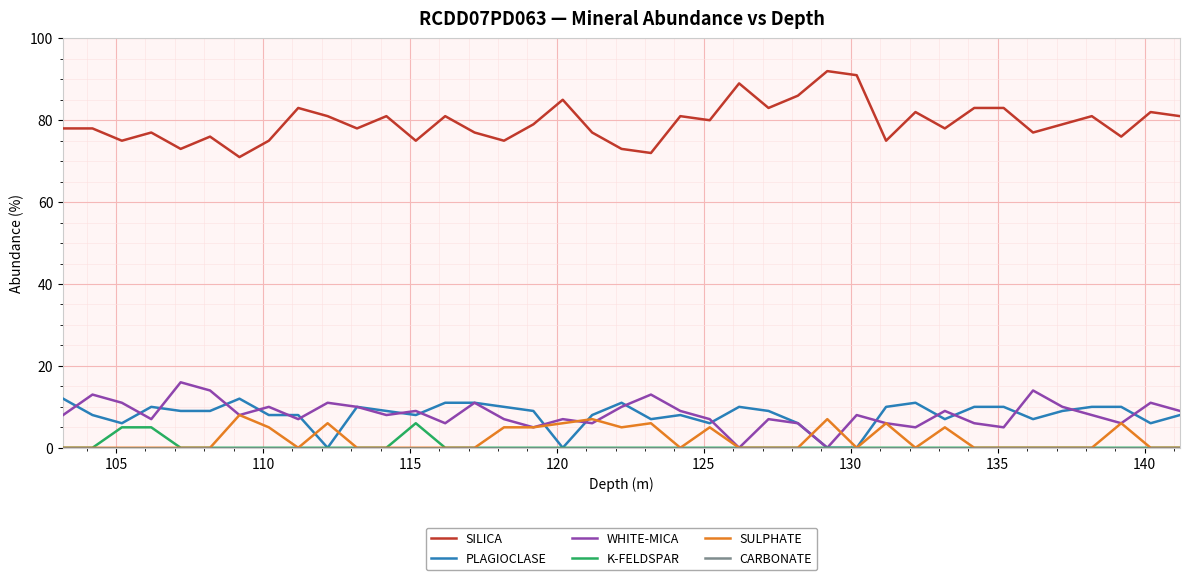

Which series has the largest total across all categories?

SILICA